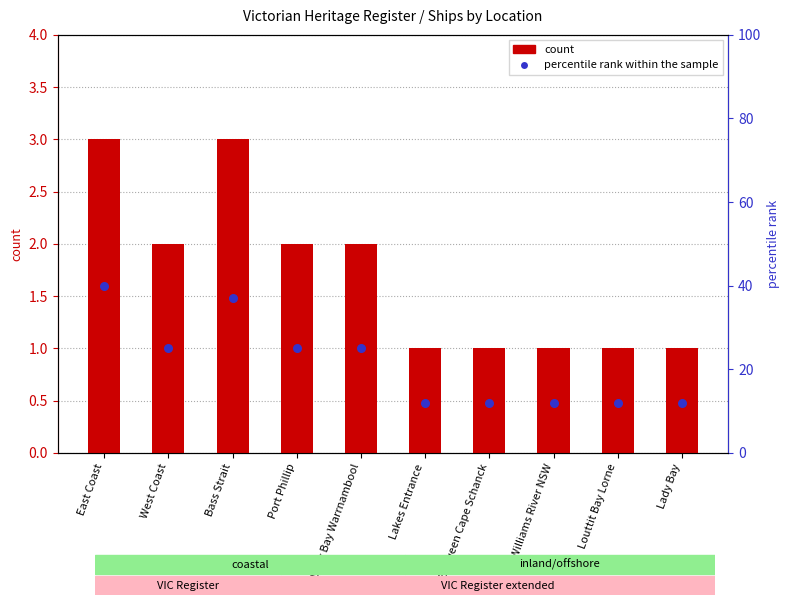

Which series has the widest spread of Y values?

percentile rank within the sample